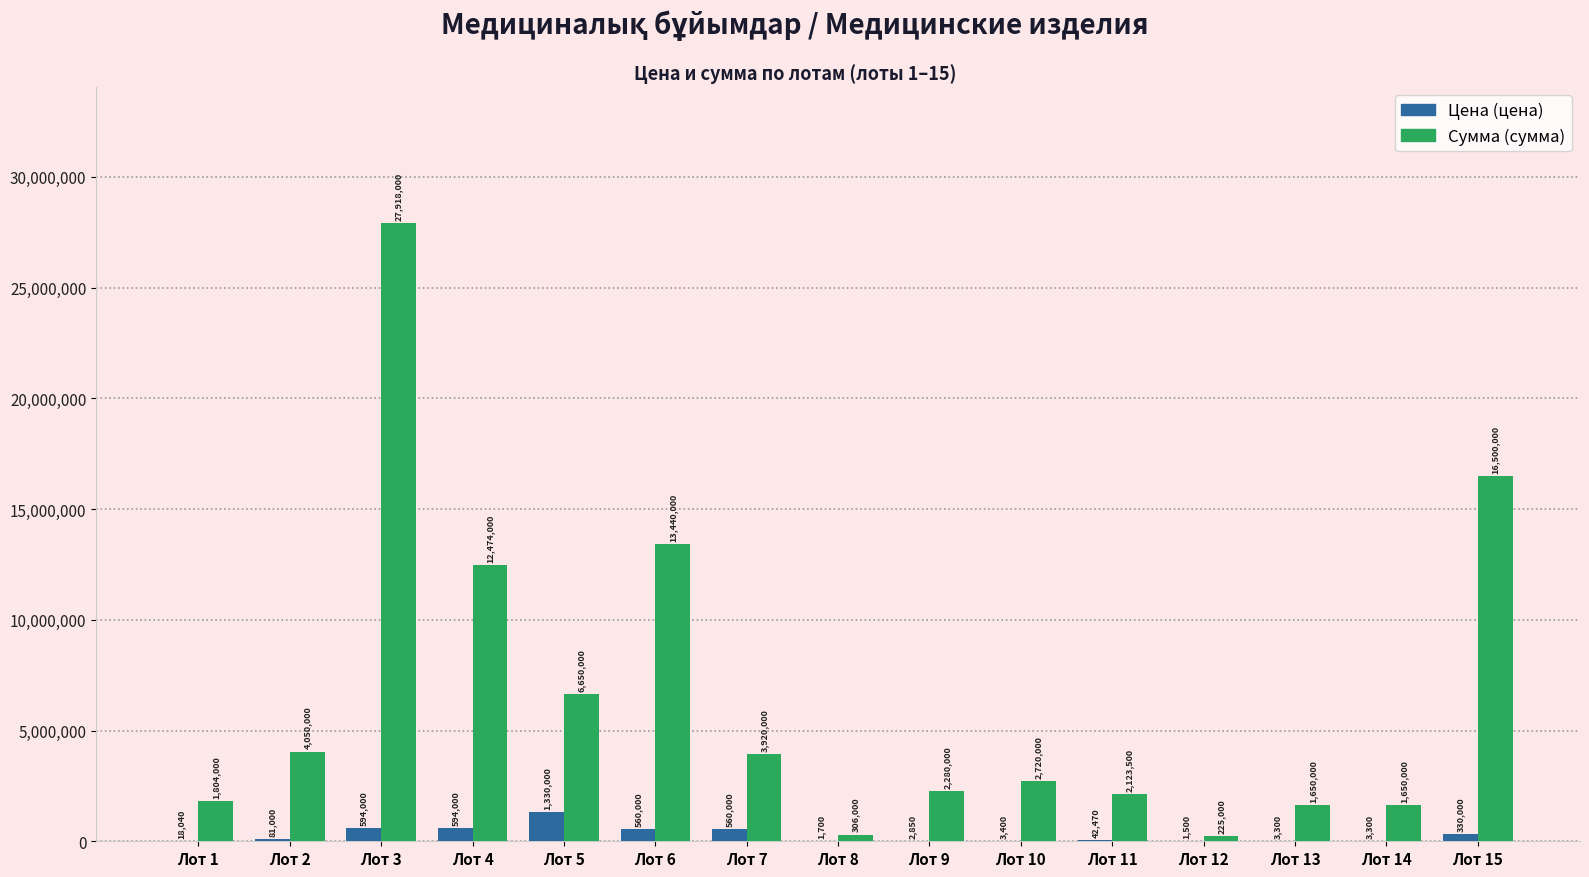

Reading left to right, transcribe all the data shown in this chart.

Цена (цена): 18040	81000	594000	594000	1330000	560000	560000	1700	2850	3400	42470	1500	3300	3300	330000
Сумма (сумма): 1804000	4050000	27918000	12474000	6650000	13440000	3920000	306000	2280000	2720000	2123500	225000	1650000	1650000	16500000